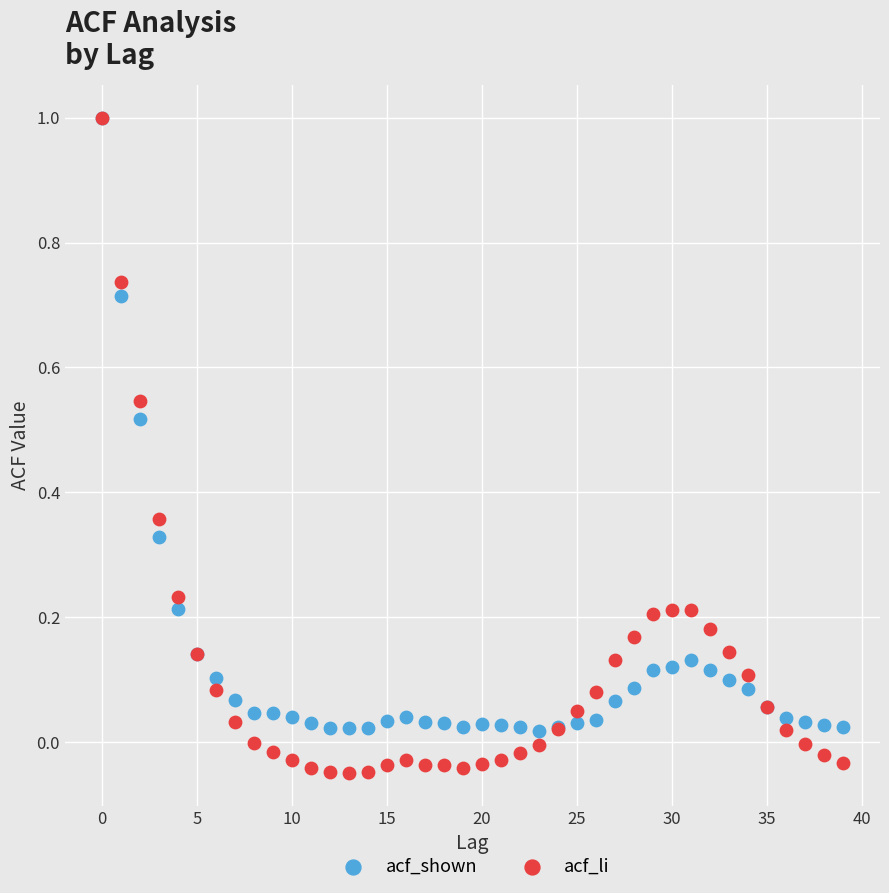

What are all the series names shown in the legend?

acf_shown, acf_li